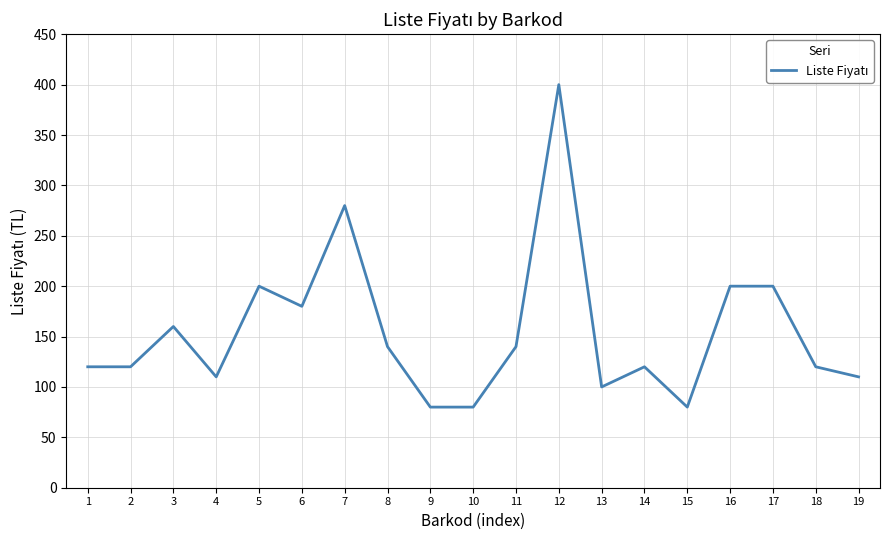

How many lines are shown in the chart?

1